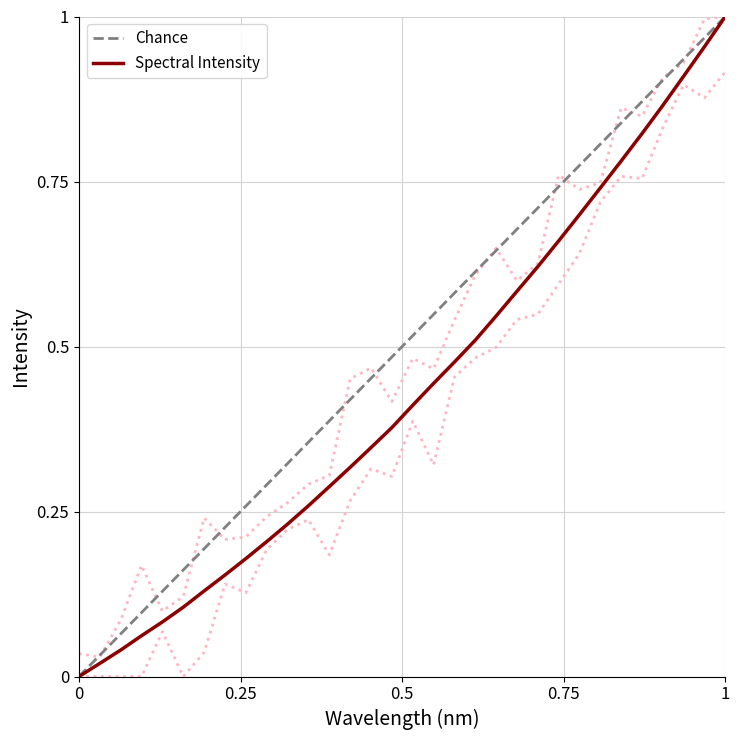

What is the sum of all values?

13.8